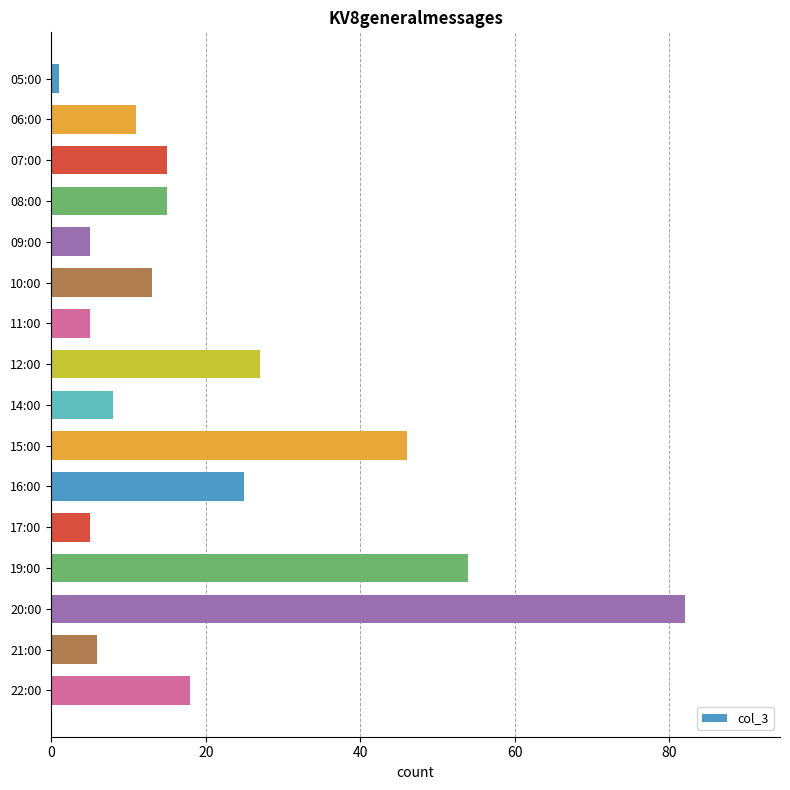

What is the difference between the maximum and minimum values?

81